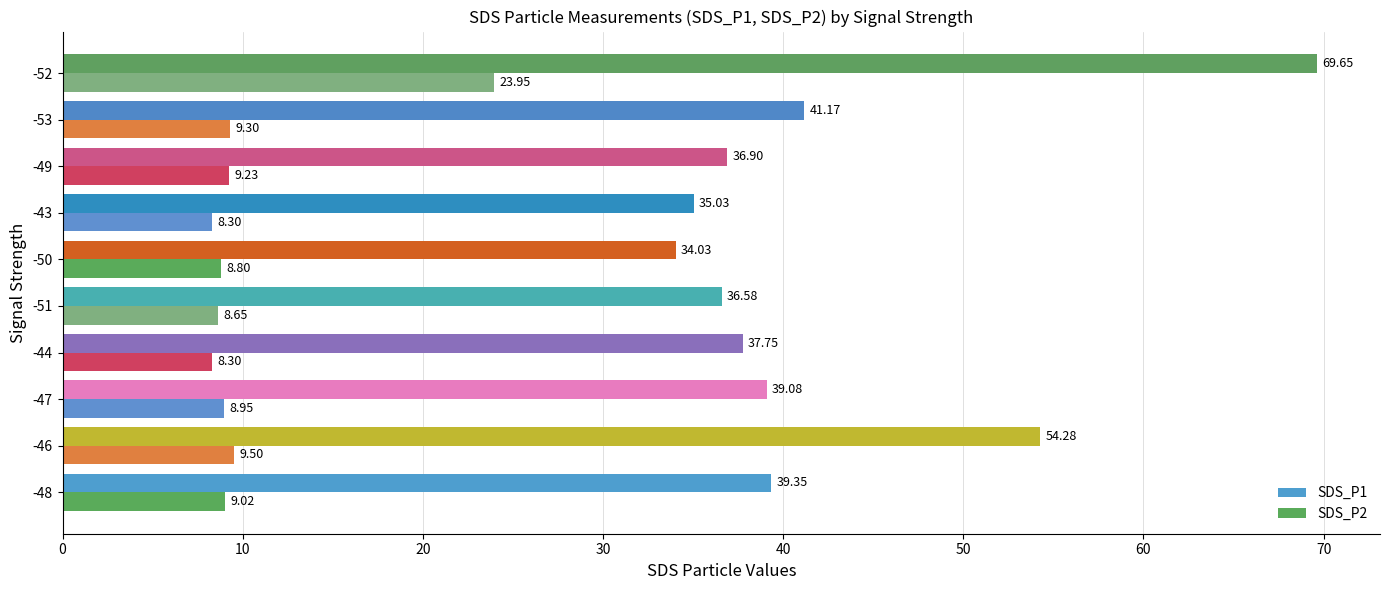

What is the average value of the SDS_P2 series?

10.4